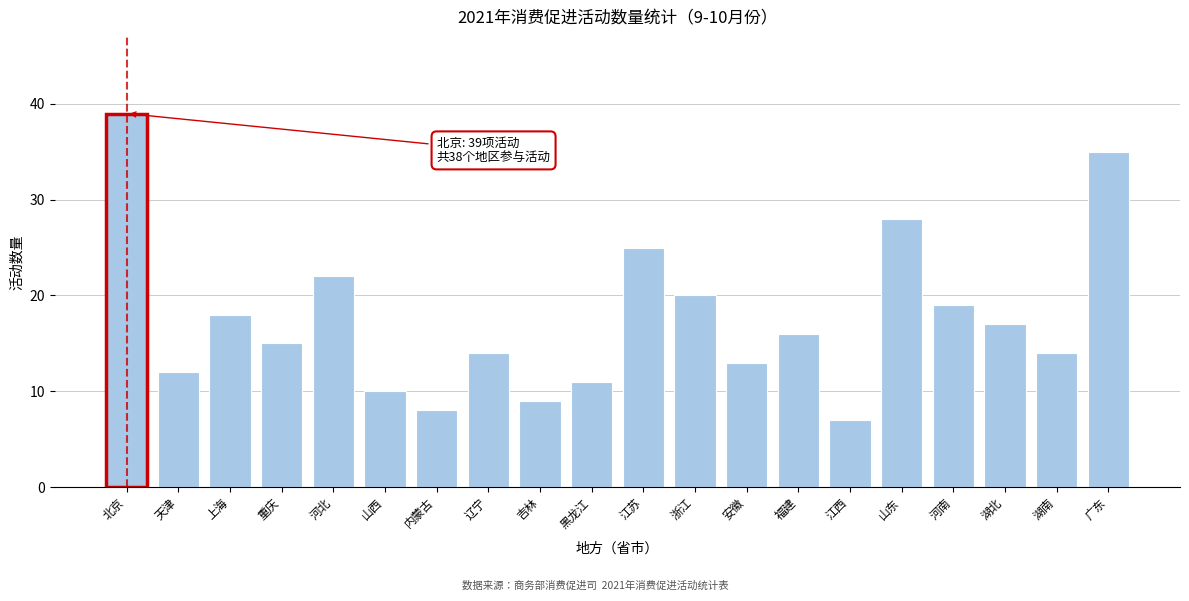

Reading left to right, list all the values displayed in this chart.

北京=39	天津=12	上海=18	重庆=15	河北=22	山西=10	内蒙古=8	辽宁=14	吉林=9	黑龙江=11	江苏=25	浙江=20	安徽=13	福建=16	江西=7	山东=28	河南=19	湖北=17	湖南=14	广东=35